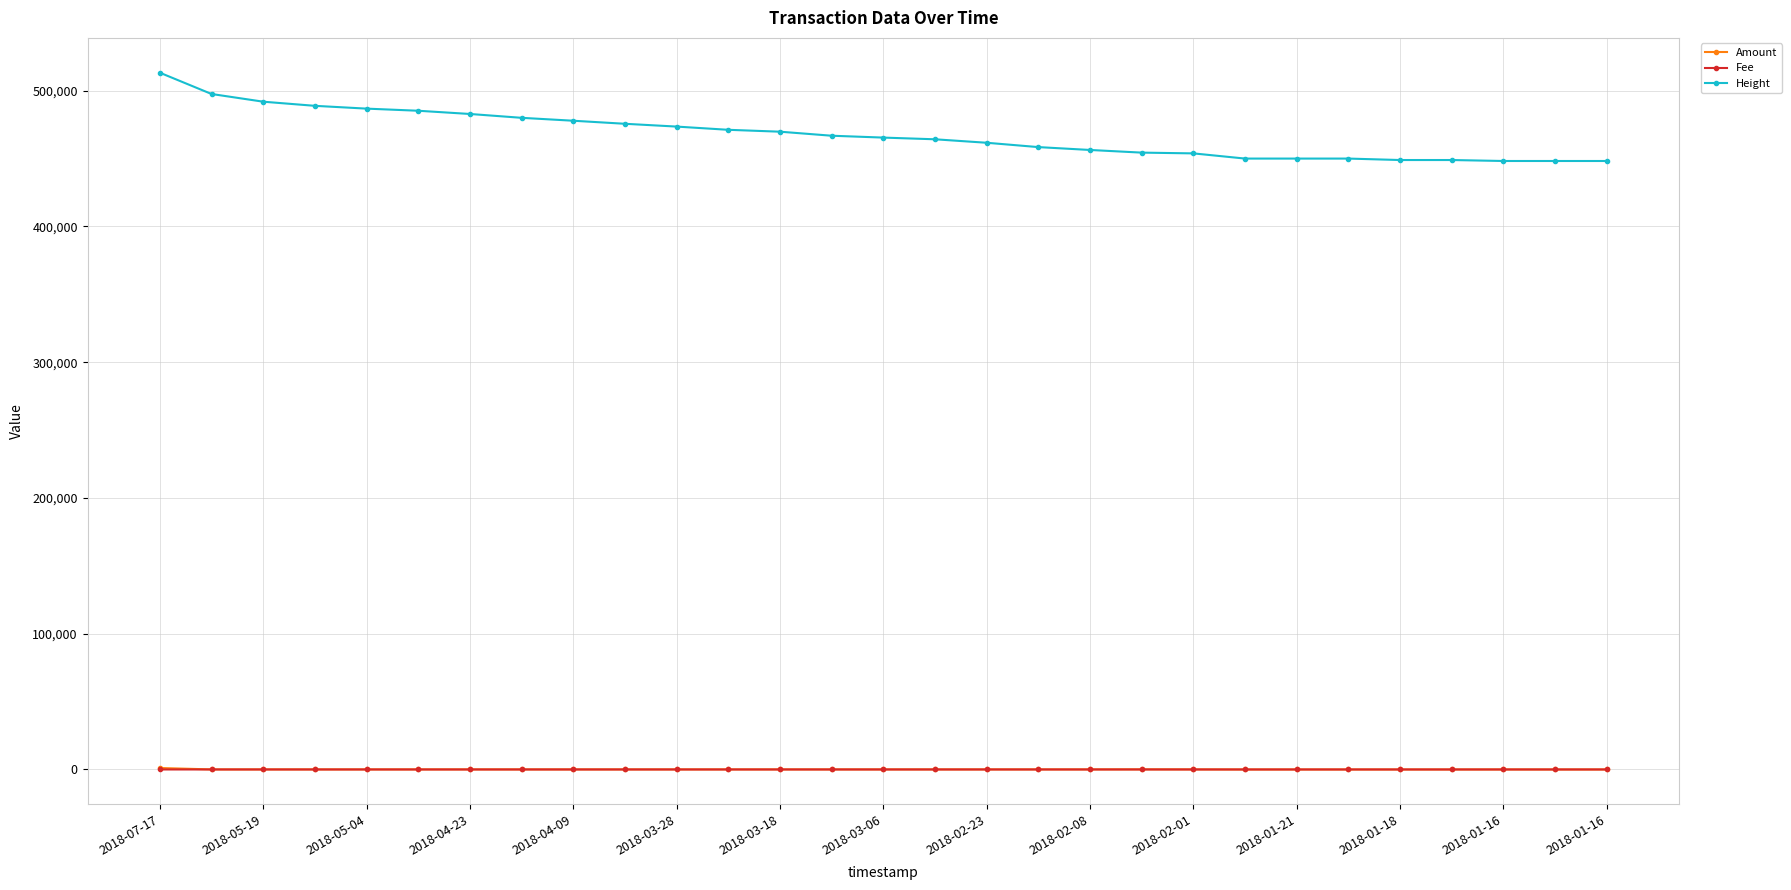

At how many categories does at least one series exceed 276480?

29